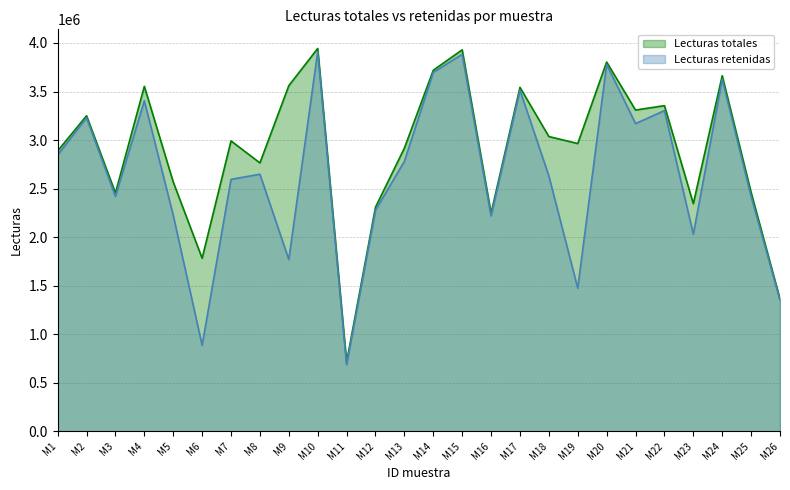

Reading left to right, transcribe all the data shown in this chart.

Lecturas totales: 2887748	3250216	2454546	3553076	2567676	1782218	2990752	2764316	3560006	3943346	711874	2308002	2916630	3719032	3929738	2245958	3542776	3036068	2964076	3803526	3308996	3354196	2344782	3663182	2460070	1362212
Lecturas retenidas: 2846359	3229105	2419449	3405333	2225058	885394	2594597	2648049	1768947	3910512	684596	2277153	2780835	3696928	3883111	2218376	3513970	2630455	1473127	3779387	3169746	3302753	2030535	3625559	2419179	1350537